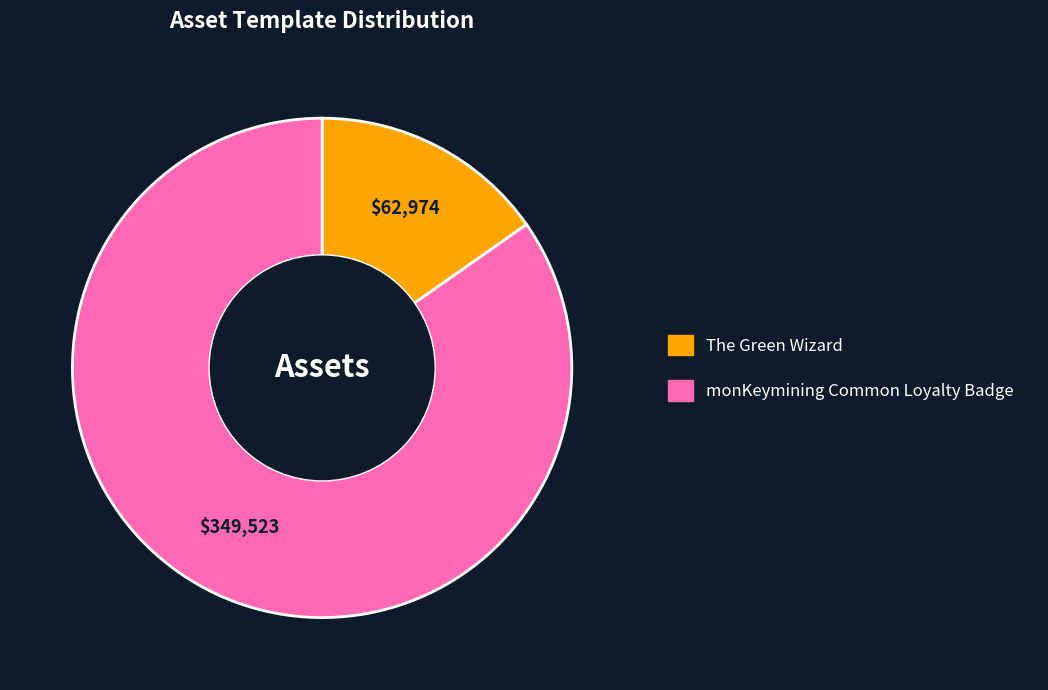

Is there any slice that represents more than half of the pie?

Yes